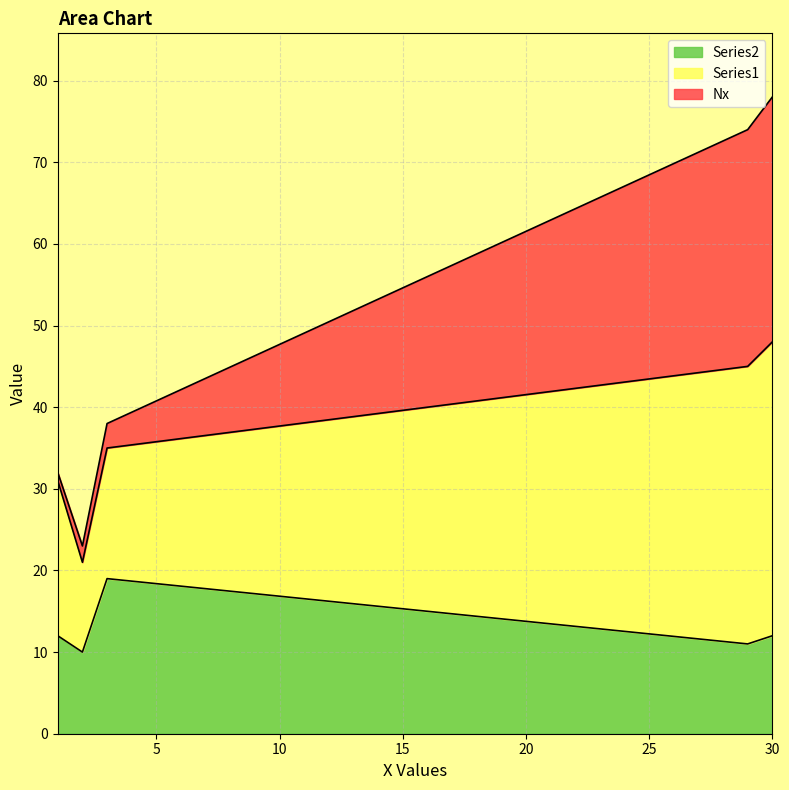

Does the chart display data point markers on the line(s)?

No